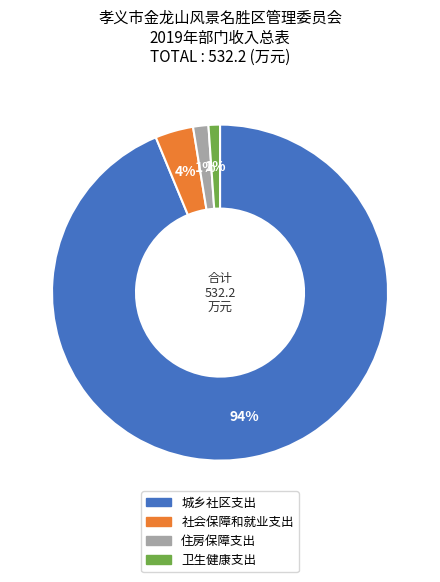

To the nearest percent, what is the average slice percentage?

25%